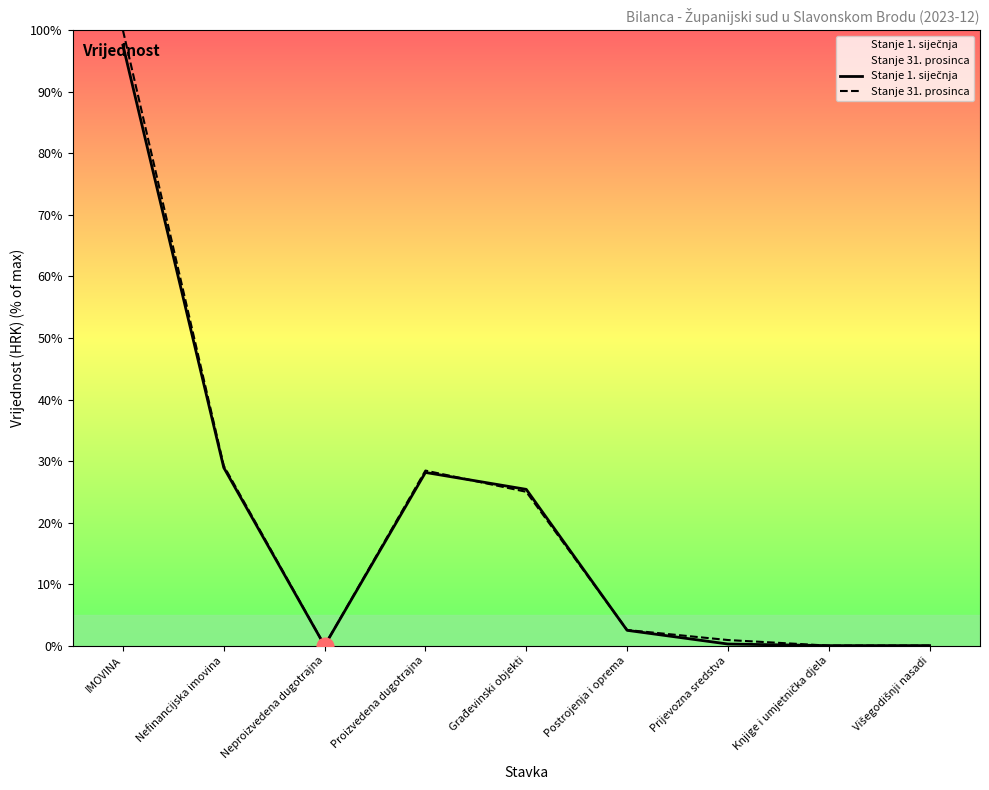

What is the maximum value shown in the chart?

100.0